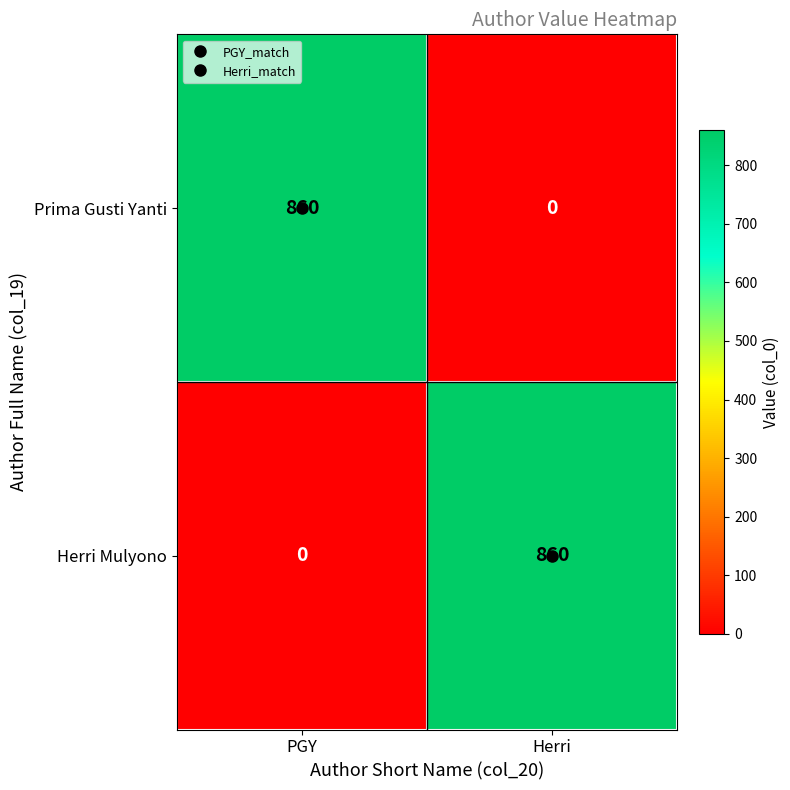

What is the average value of the Prima Gusti Yanti series?

430